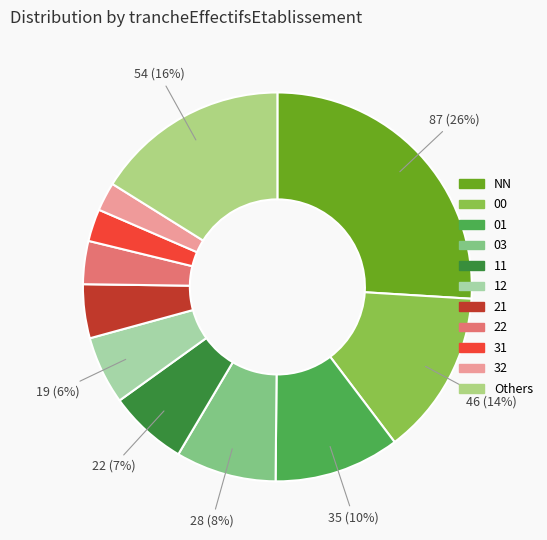

What is the smallest slice in the pie chart?

32